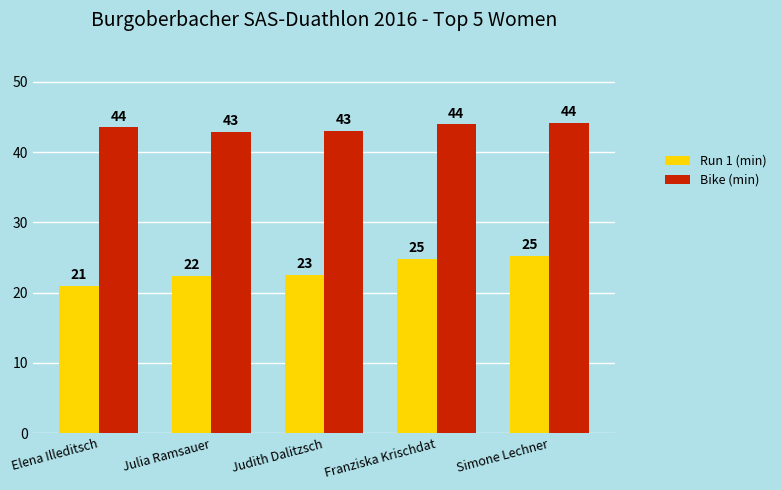

Count the number of categories in the chart.

5